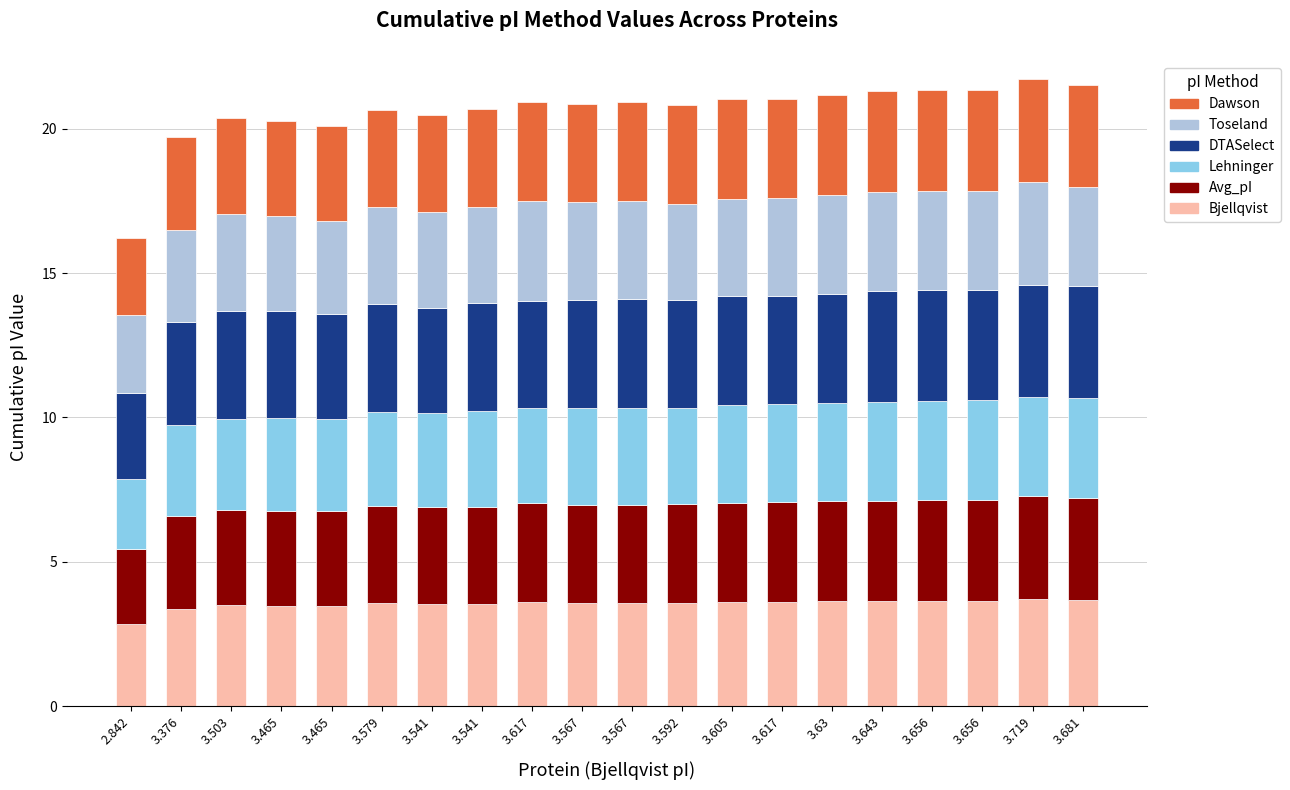

What is the difference between the maximum and minimum values in the Bjellqvist series?

0.9